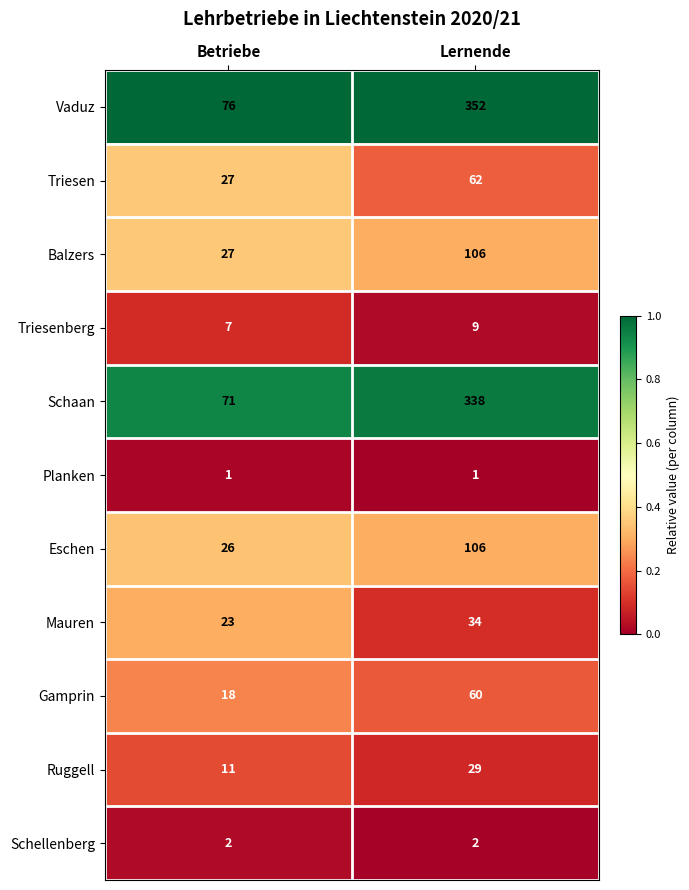

What is the difference between the highest and lowest values at Betriebe?

75